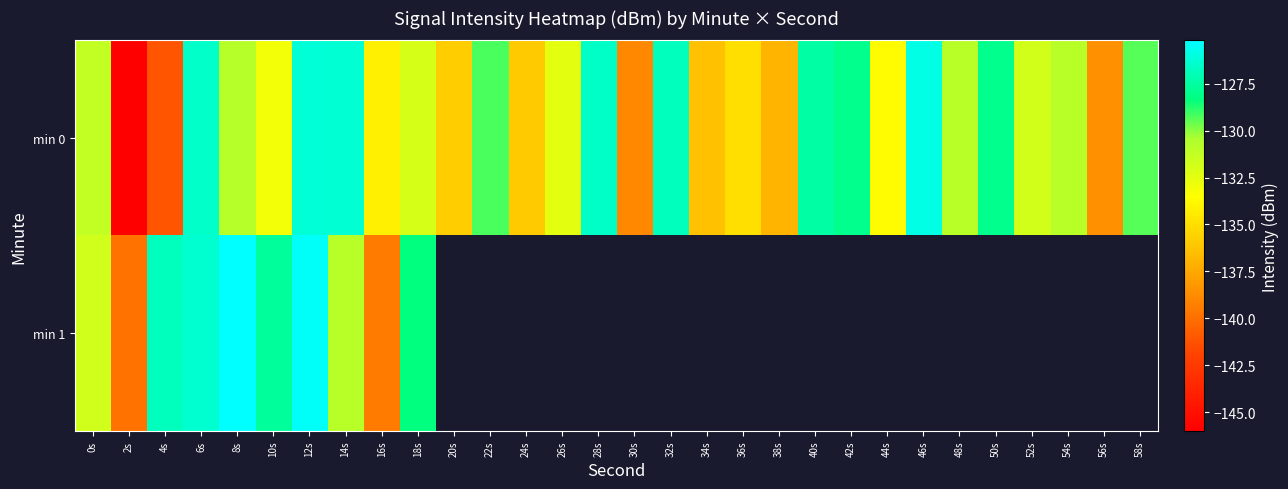

At which category is the sum across all series the highest?

12s